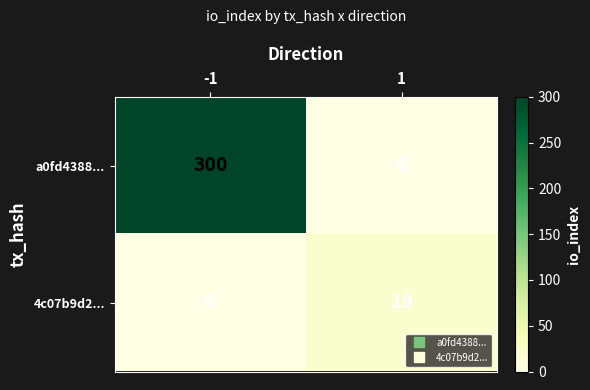

Reading right to left, transcribe all the data shown in this chart.

a0fd4388...: 0	300
4c07b9d2...: 19	0